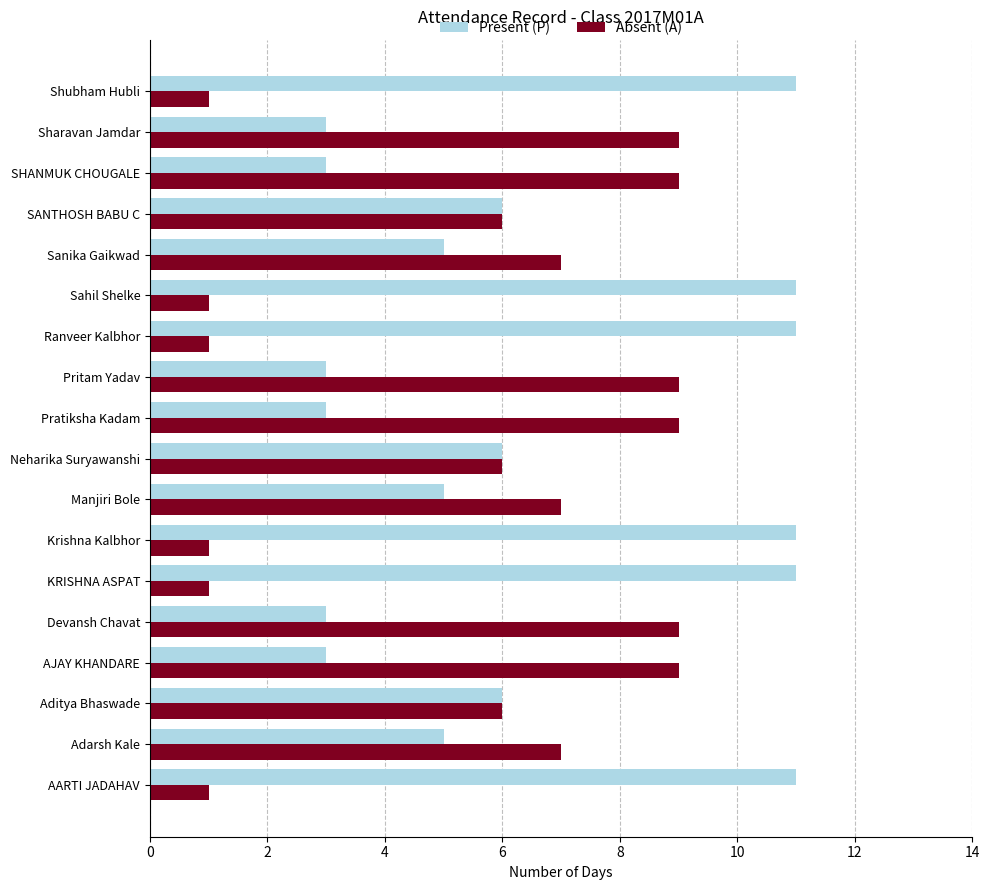

Rank the series by their average value, from lowest to highest.

Absent (A), Present (P)